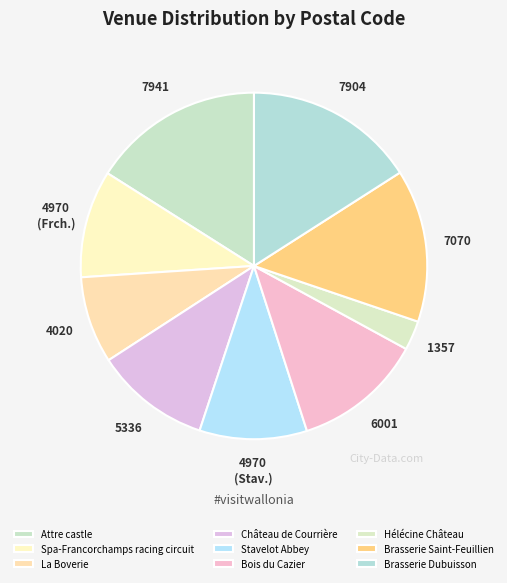

To the nearest percent, what is the average slice percentage?

11%